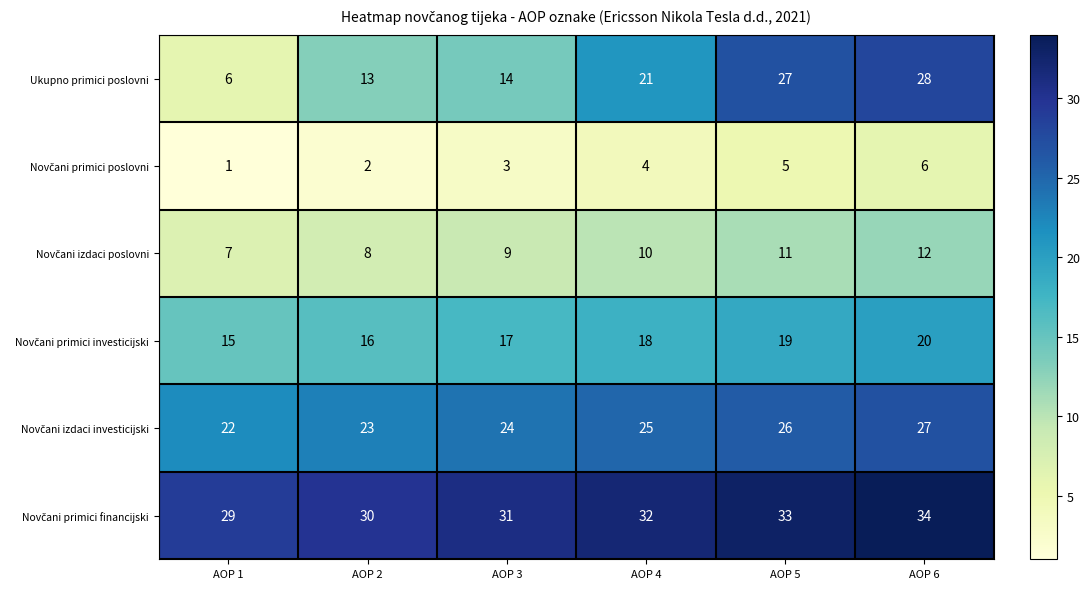

What is the average value of the Ukupno primici poslovni series?

18